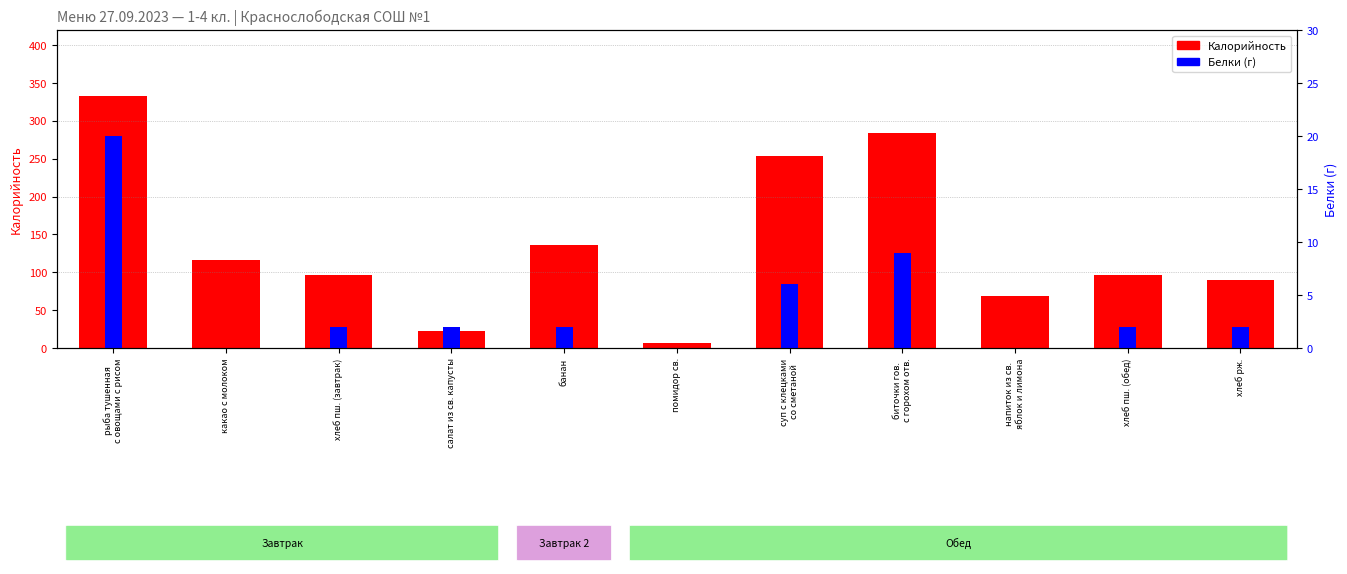

Which series has the largest total across all categories?

Калорийность